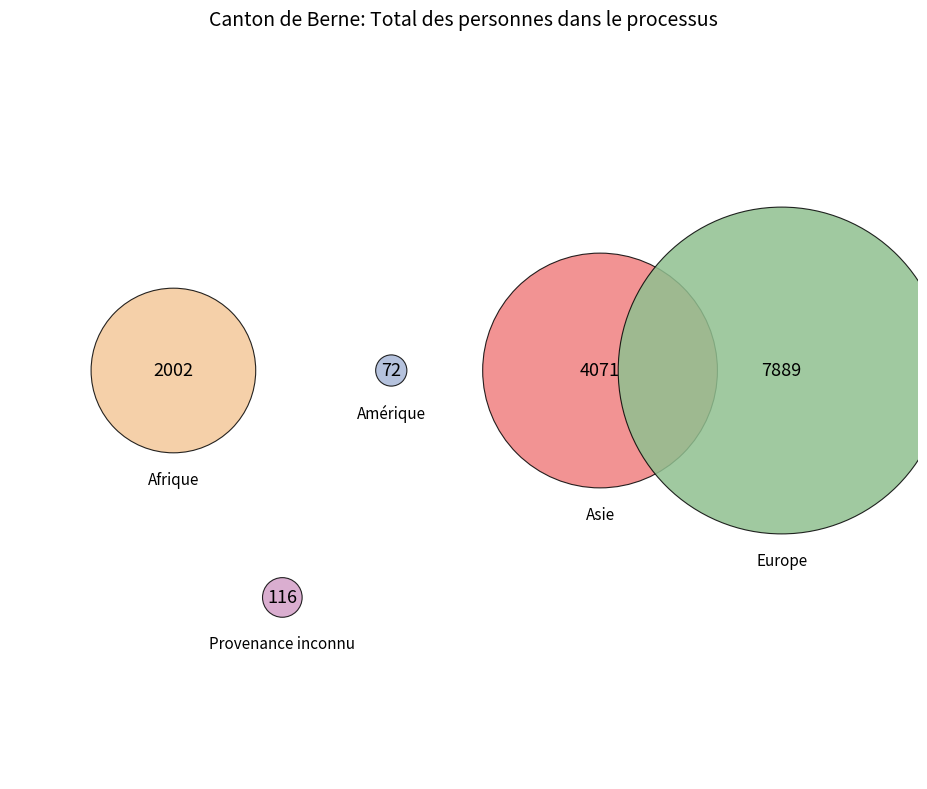

How many segments does this pie chart have?

5